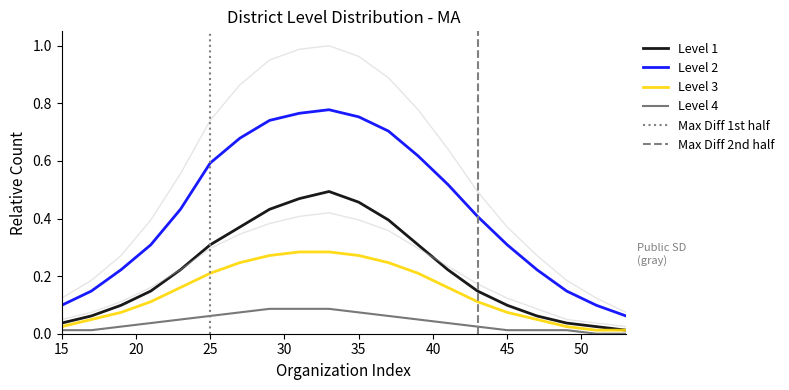

True or false: Level 3 and Level 2 cross at least once.

False